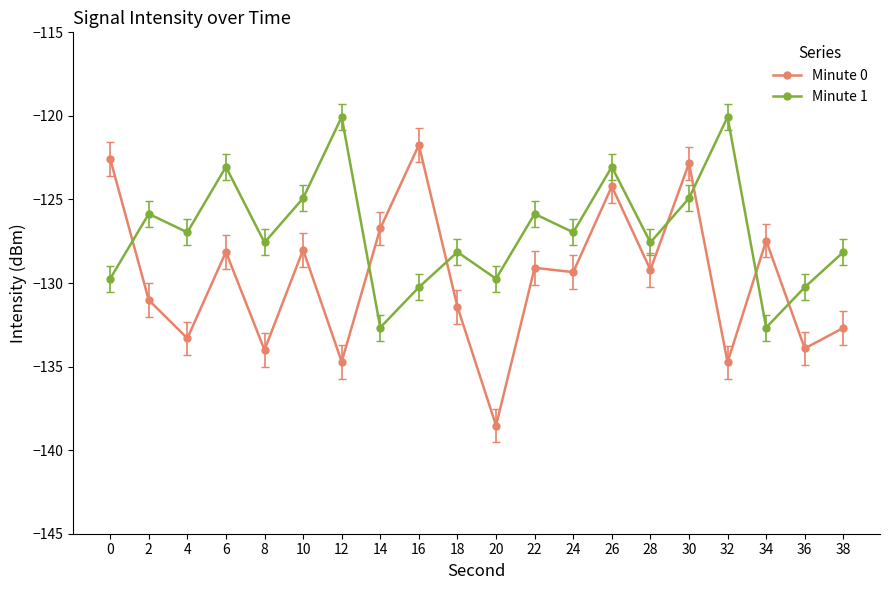

What is the difference between the Minute 0 values at 12 and 4?

1.4